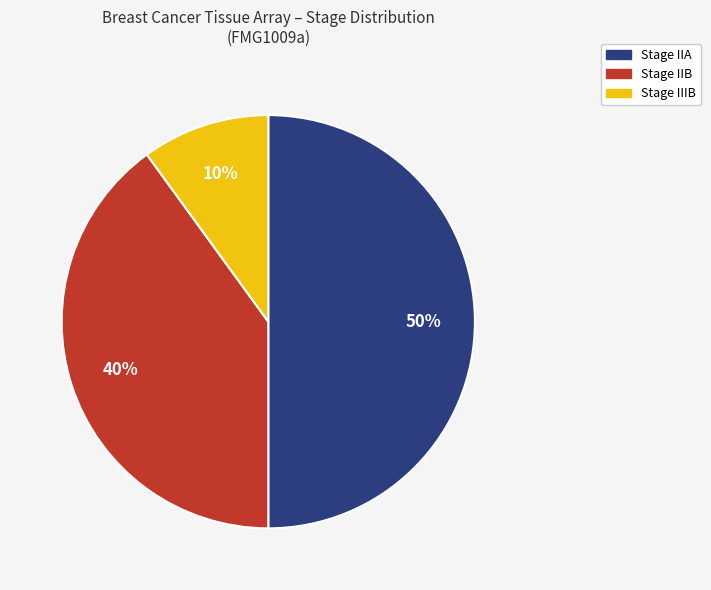

To the nearest percent, what is the difference between the largest and smallest slice percentages?

40%